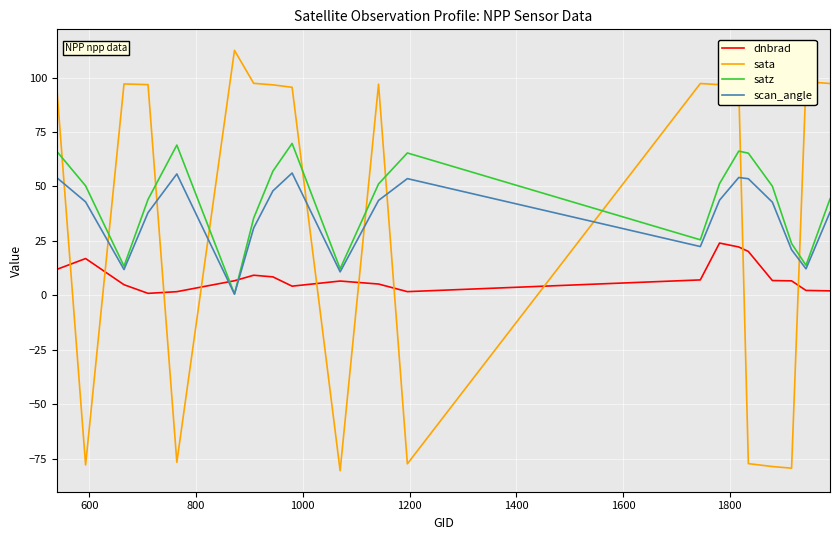

Which series has the widest spread of values?

sata